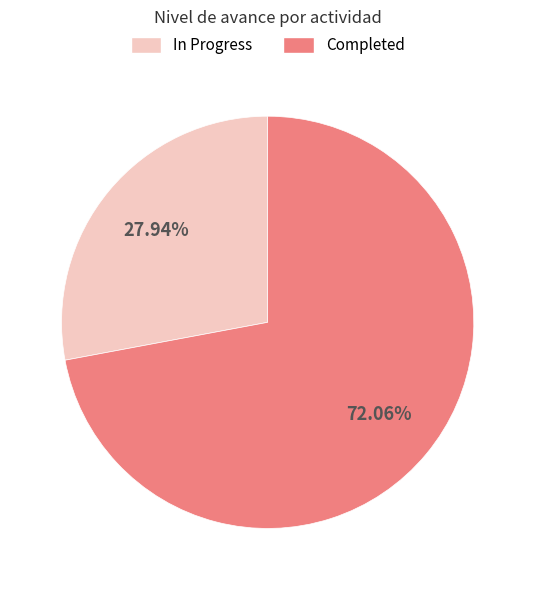

Which category accounts for the majority?

Completed